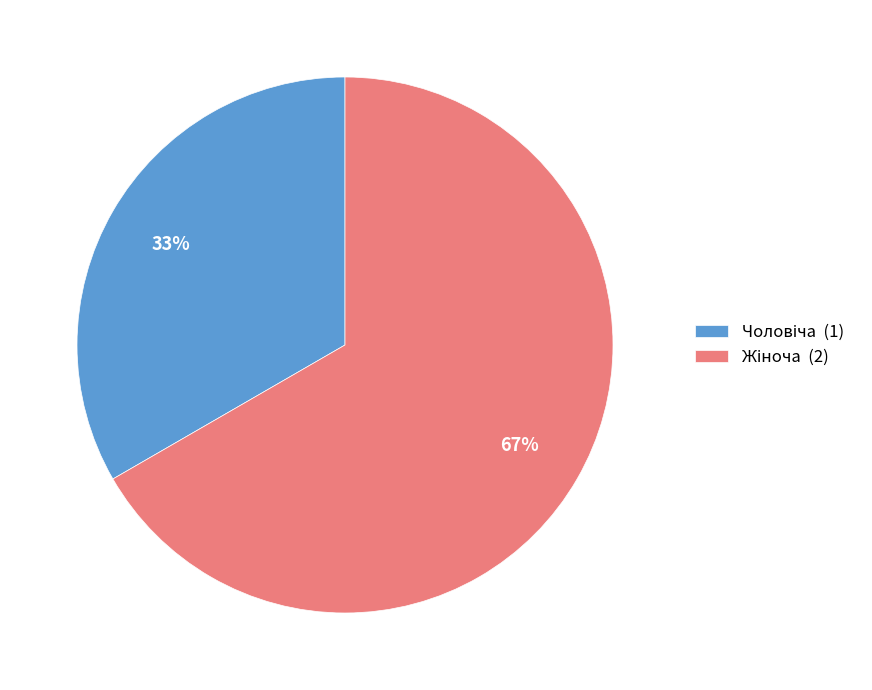

Does any single category account for the majority?

Yes